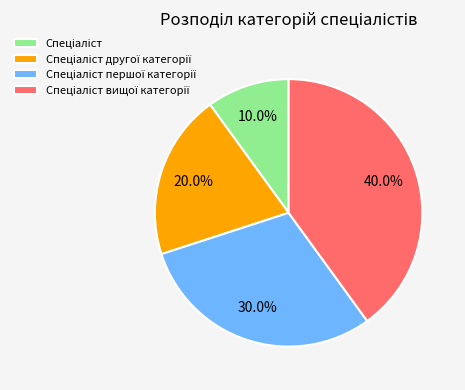

Does any single category account for the majority?

No